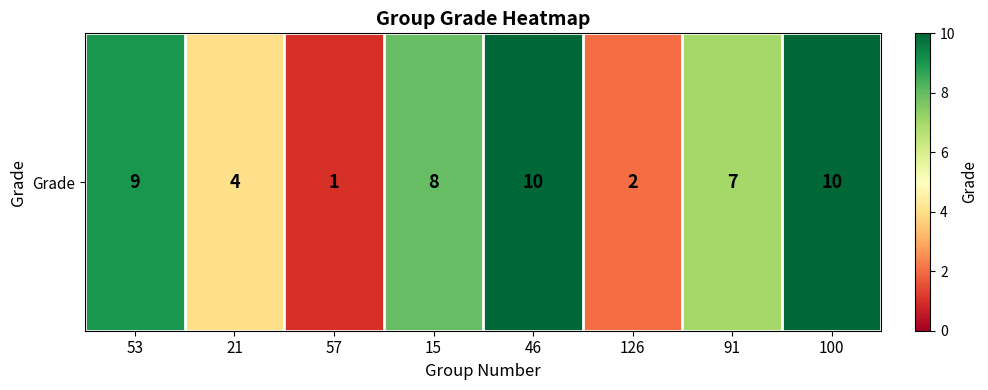

Approximately how many times larger is the value at 100 compared to 91?

1.4